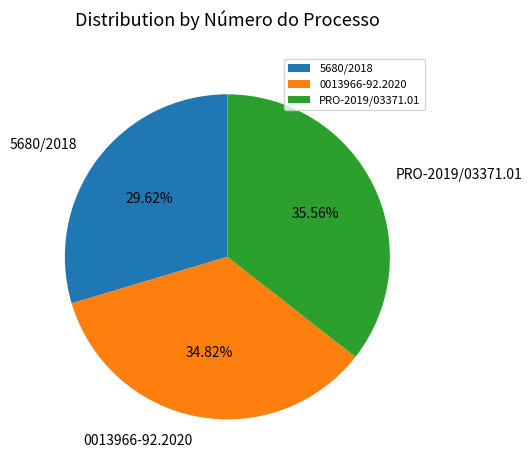

To the nearest percent, what is the combined percentage of PRO-2019/03371.01 and 0013966-92.2020?

70%